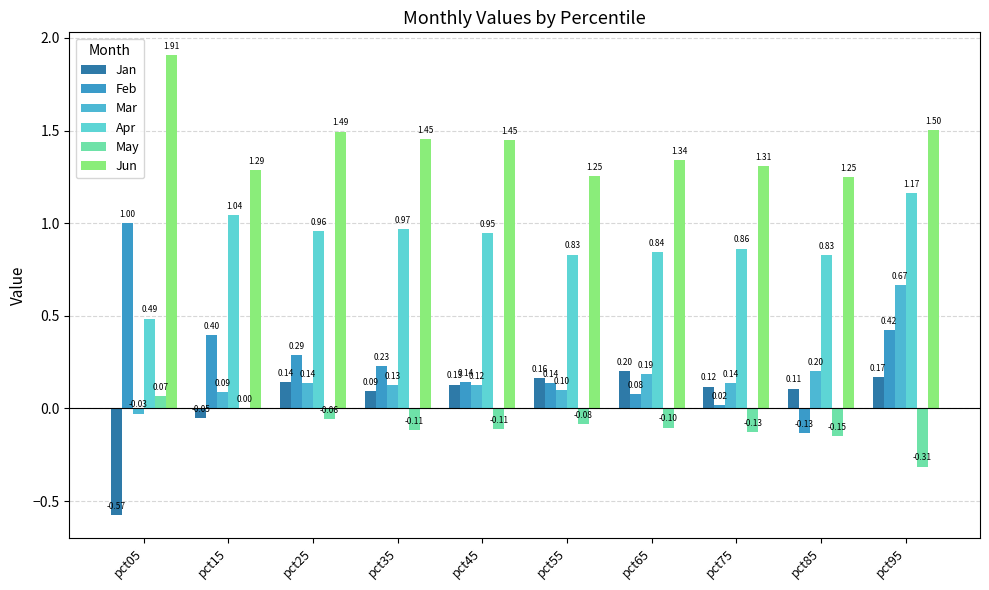

How many series are shown in this chart?

6